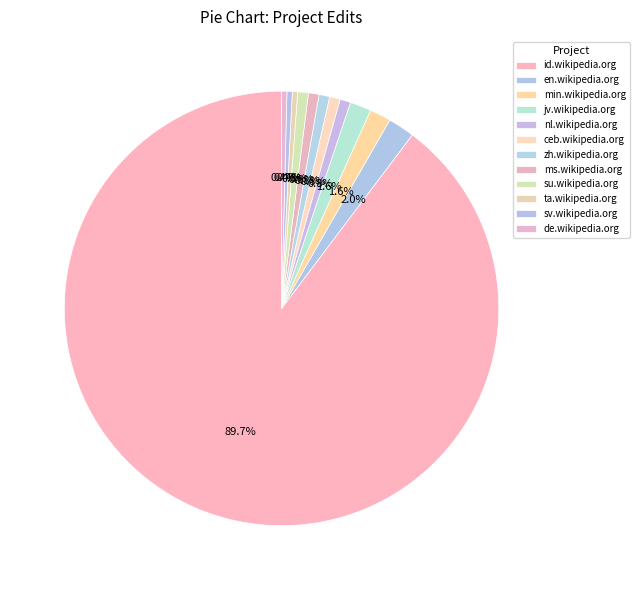

Does sv.wikipedia.org represent more than half of the total?

No